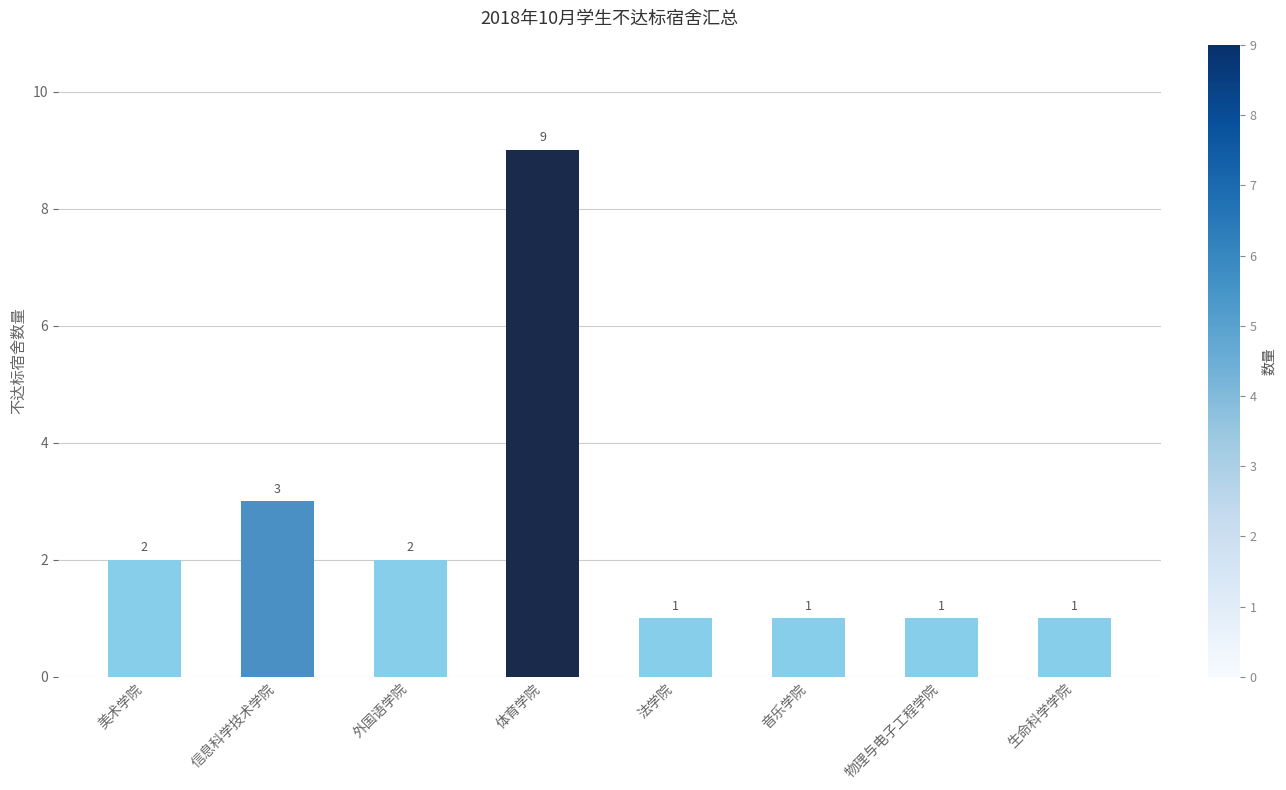

Which category has the highest value across all series?

体育学院